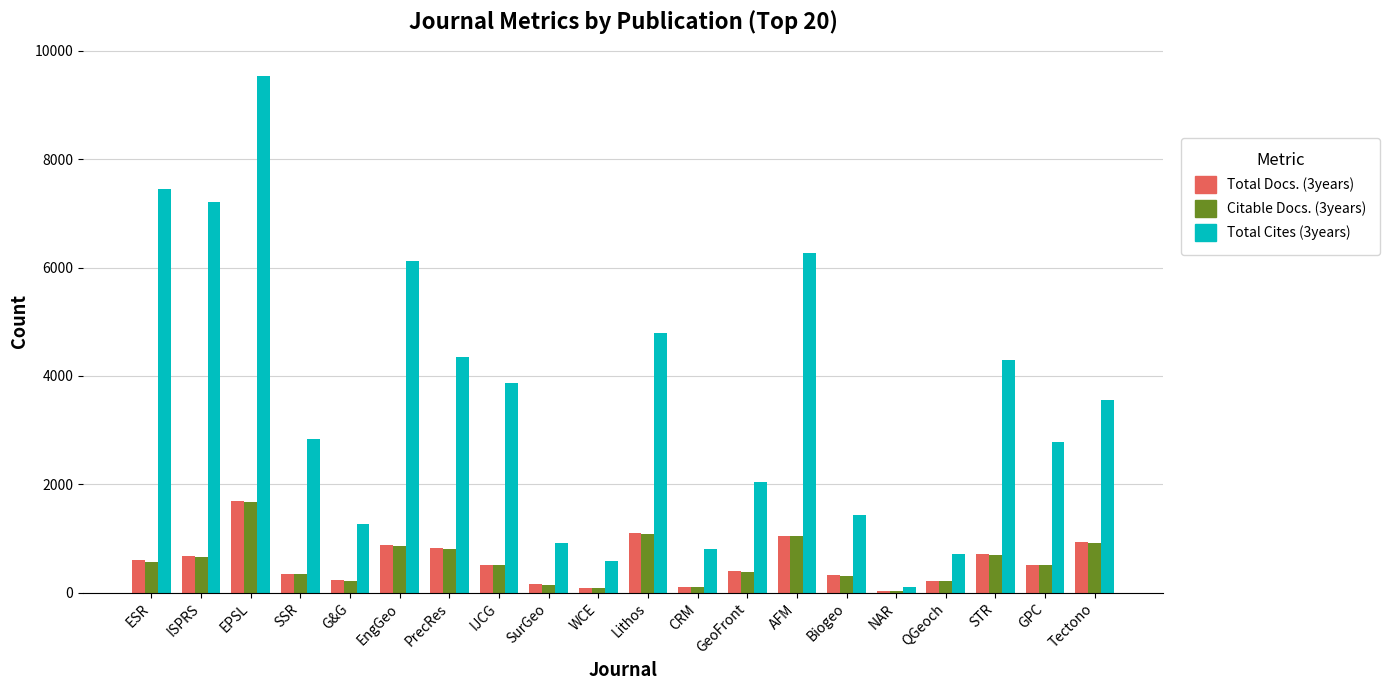

What are all the series names shown in the legend?

Total Docs. (3years), Citable Docs. (3years), Total Cites (3years)